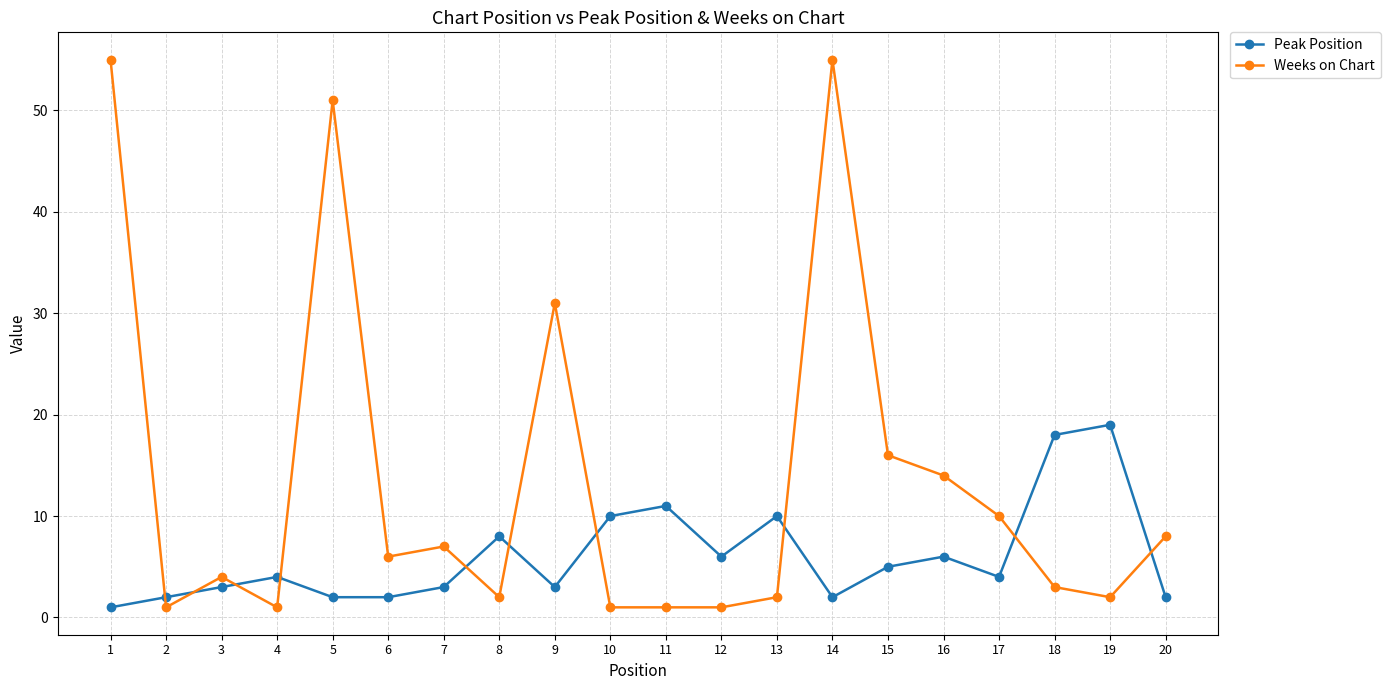

True or false: Weeks on Chart has more than 1 points higher than both neighbors.

True